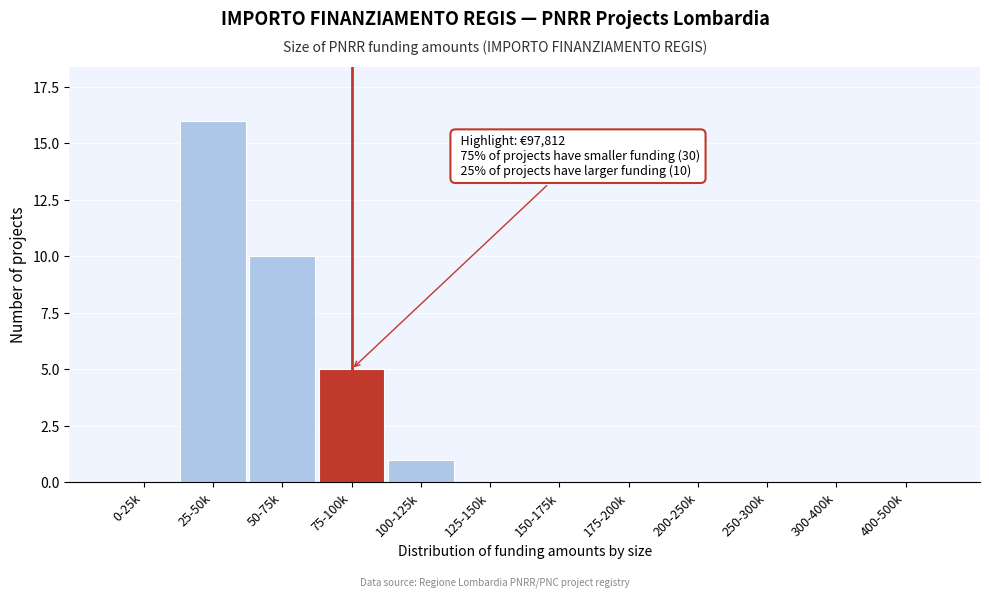

Reading left to right, what are all the values shown in this chart?

0-25k=0	25-50k=16	50-75k=10	75-100k=5	100-125k=1	125-150k=0	150-175k=0	175-200k=0	200-250k=0	250-300k=0	300-400k=0	400-500k=0